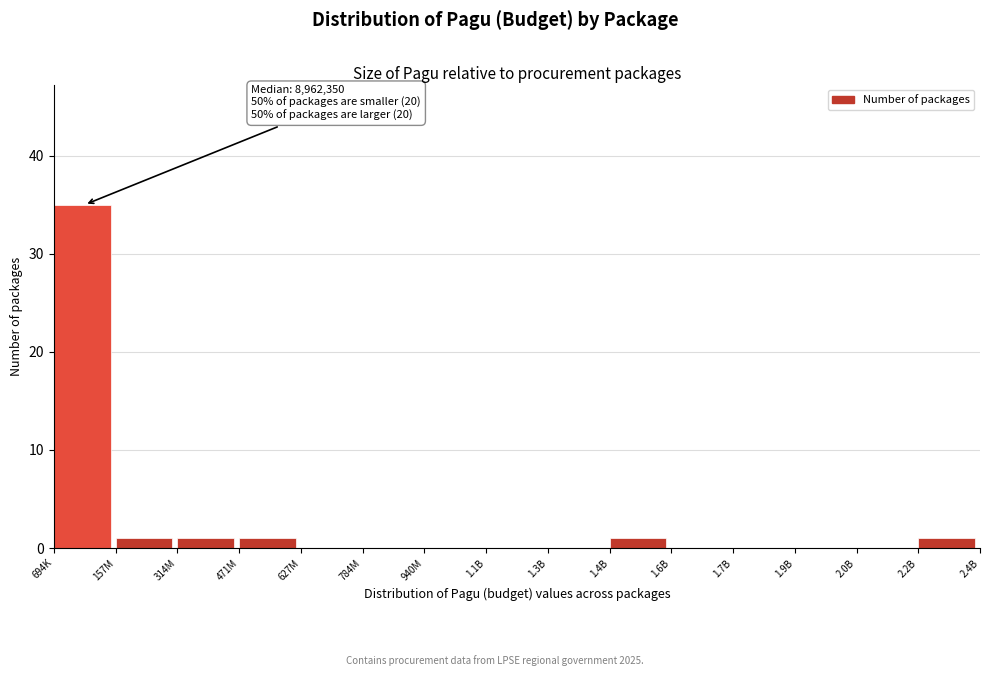

Reading left to right, what are all the values shown in this chart?

694K=35	157M=1	314M=1	471M=1	627M=0	784M=0	940M=0	1.1B=0	1.3B=0	1.4B=1	1.6B=0	1.7B=0	1.9B=0	2.0B=0	2.2B=1